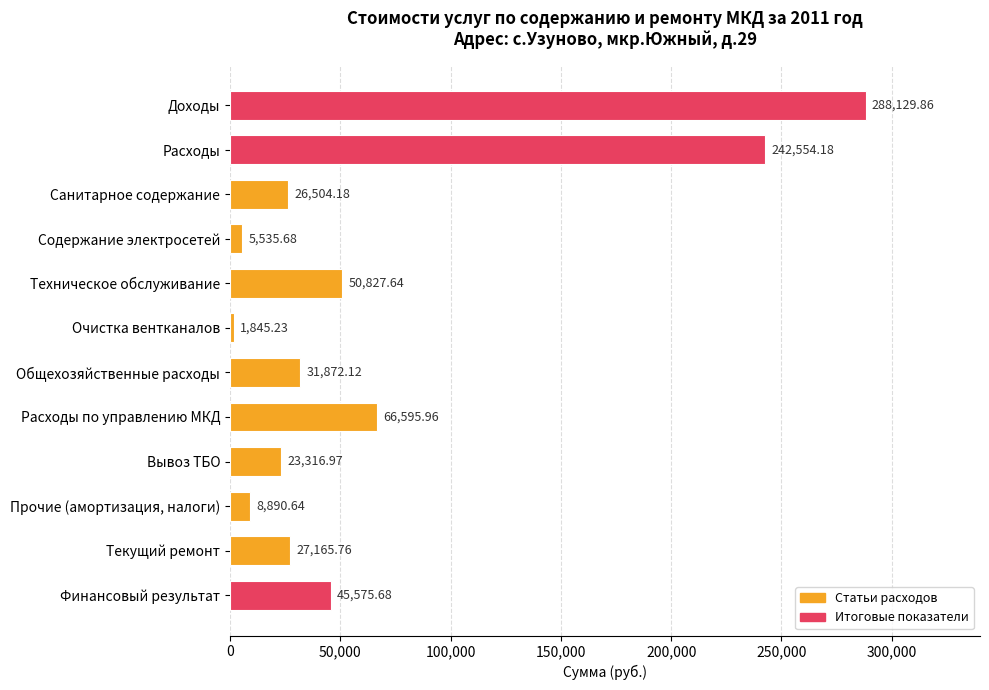

What is the difference between the second highest and second lowest values?

237018.5